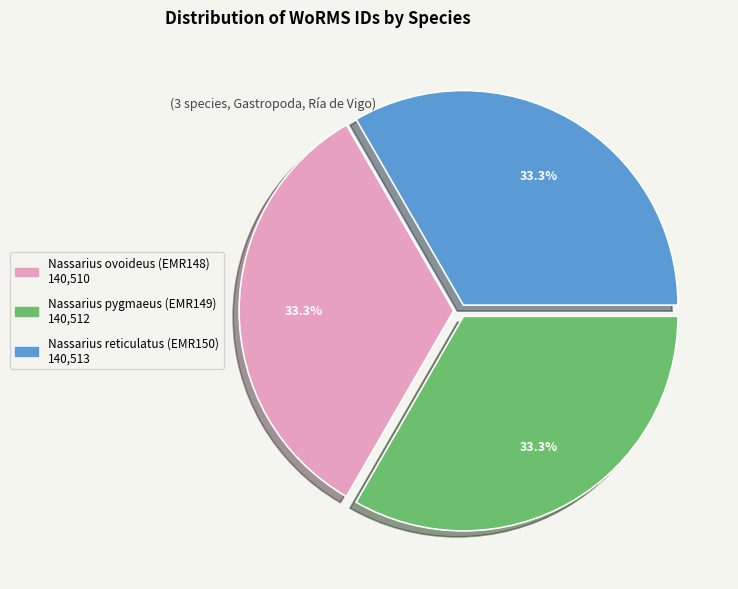

Approximately how many times larger is the value at Nassarius ovoideus (EMR148) compared to Nassarius reticulatus (EMR150)?

1.0